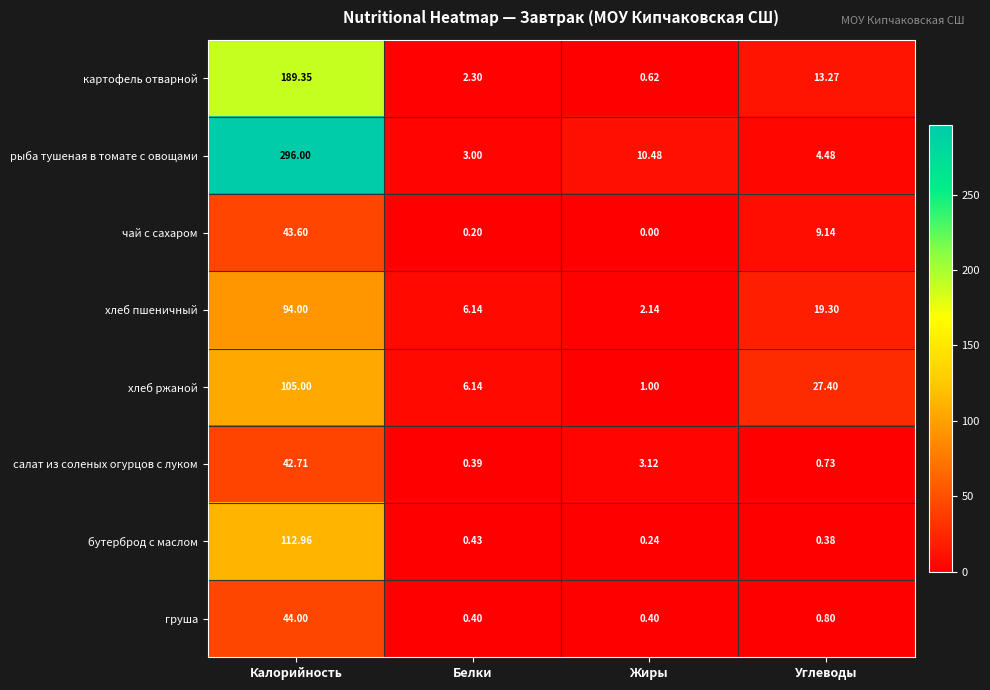

Which series has the largest range (max minus min)?

рыба тушеная в томате с овощами